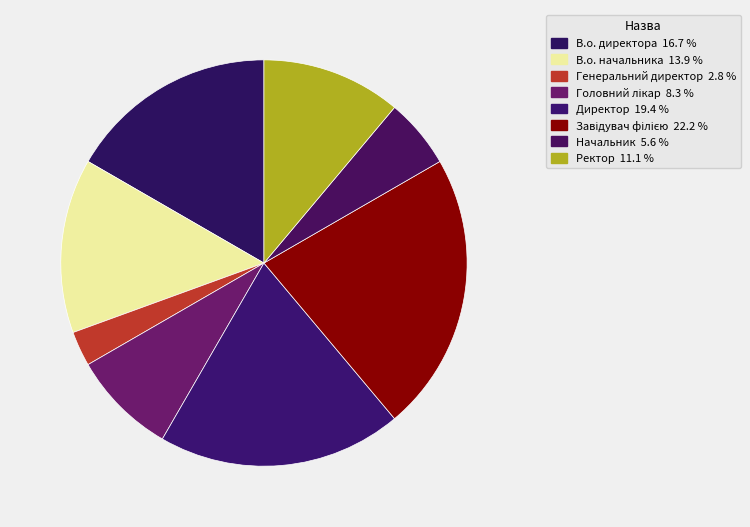

What percentage is the Завідувач філією slice, to the nearest percent?

22%